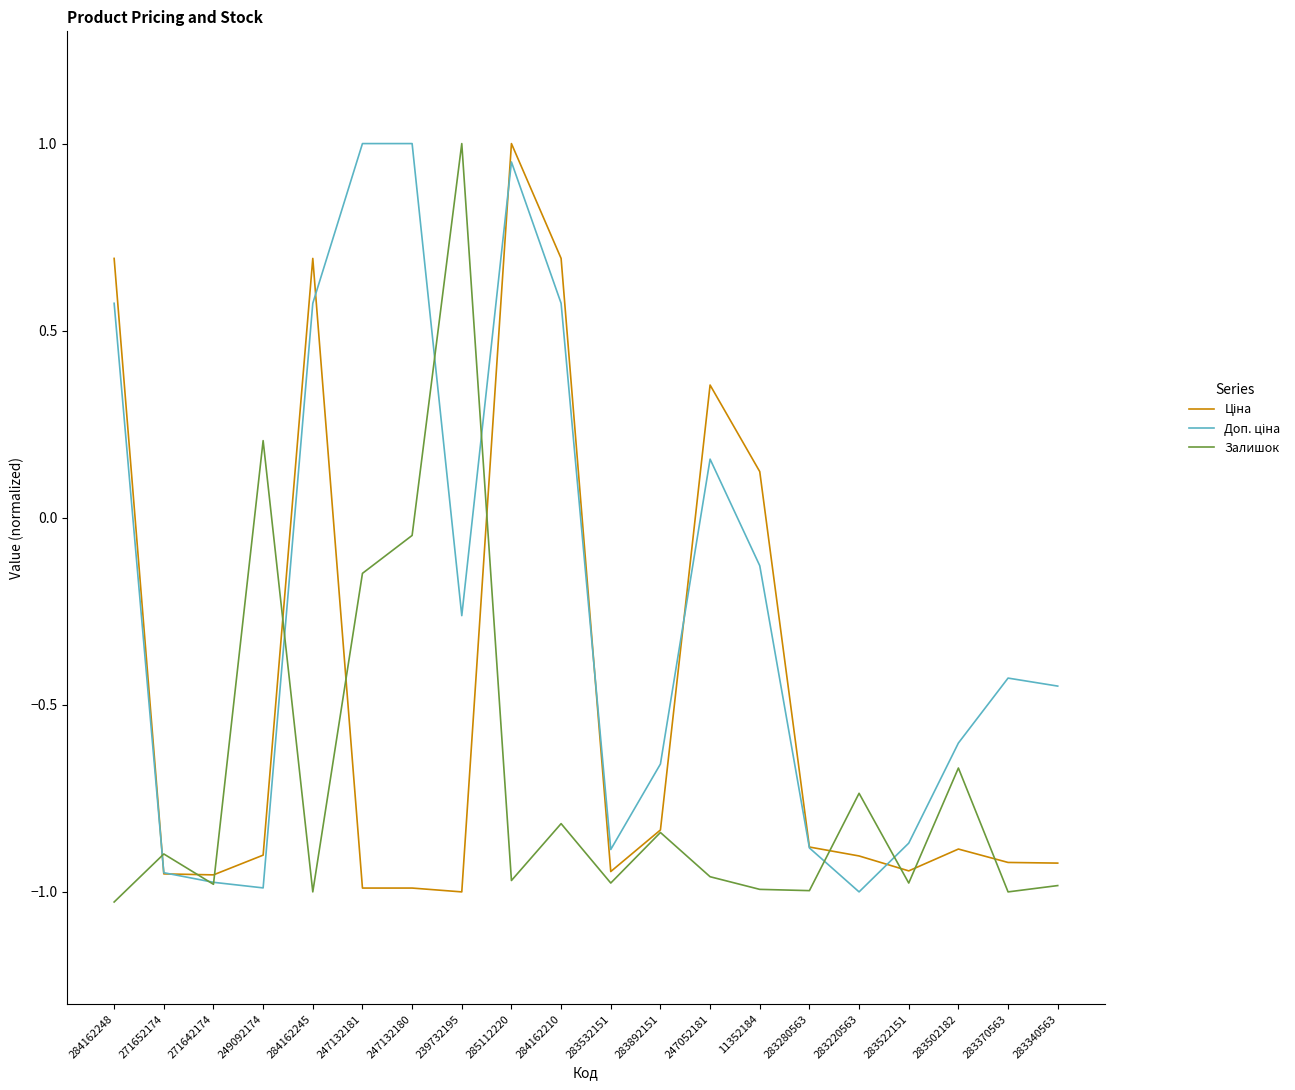

What position from the right is 247052181?

8